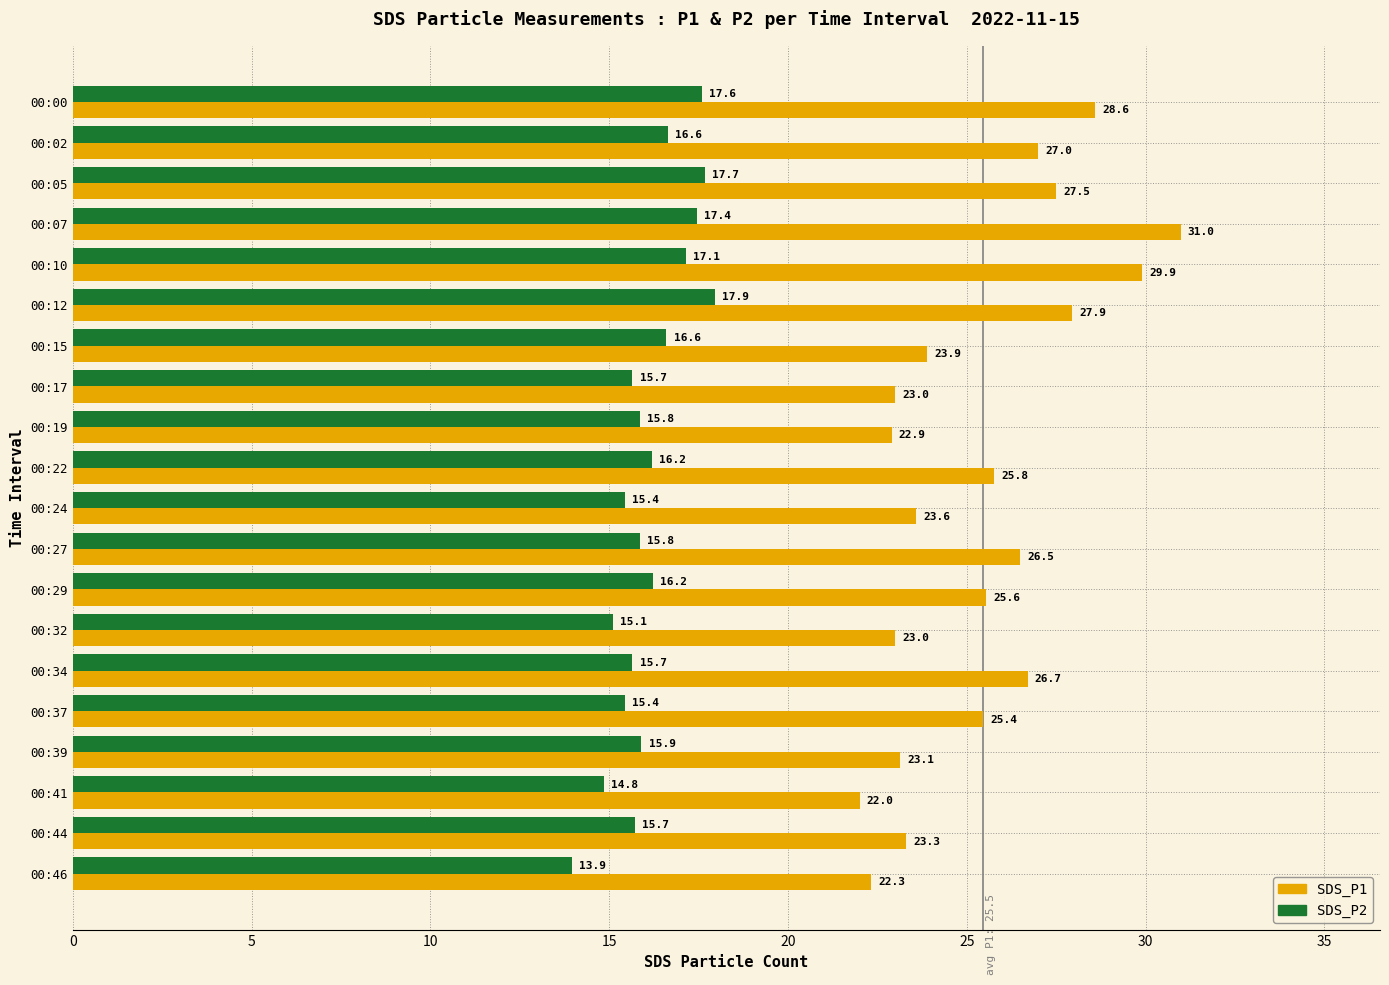

Between 00:15 and 00:22, which series saw the biggest shift?

SDS_P1